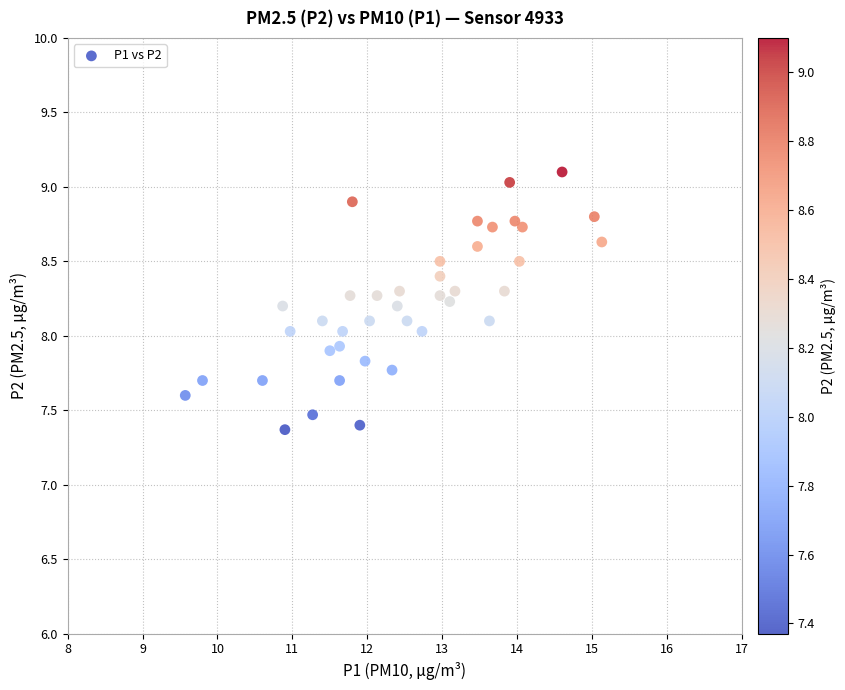

What is the range of X values (max minus min)?

5.6